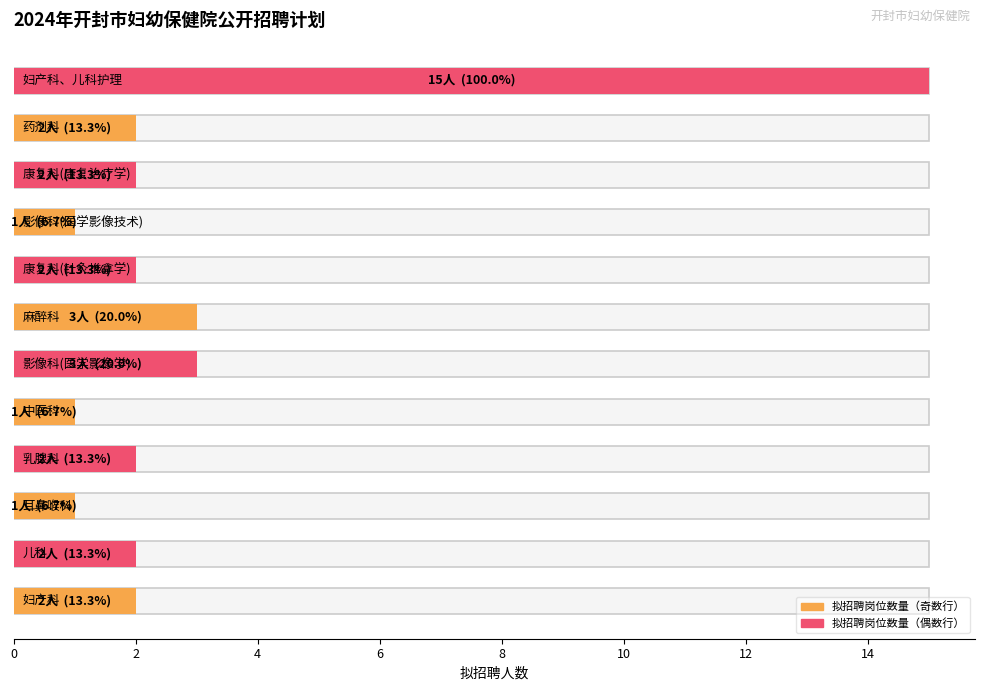

What is the value of the 4th bar from the left?

2